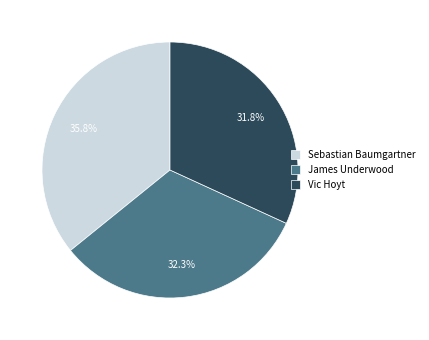

What portion of the pie excludes James Underwood?

67.7%